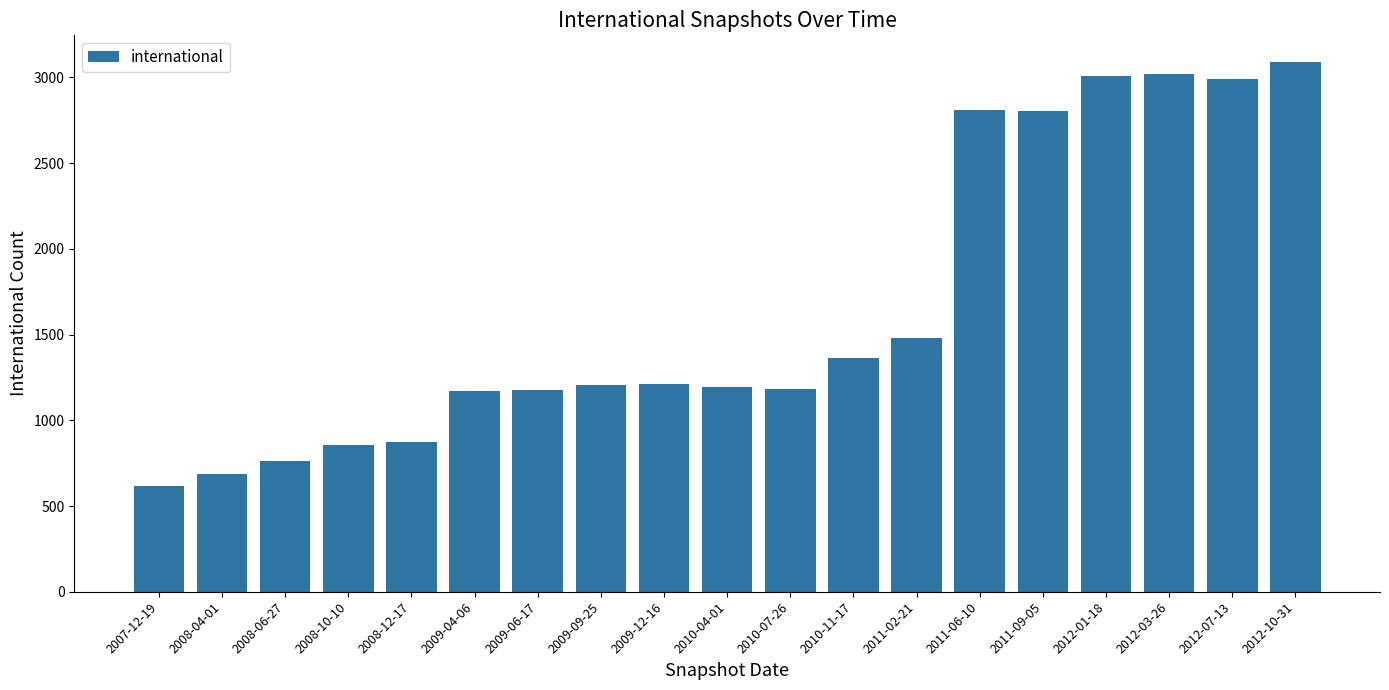

Is it true that the value at 2007-12-19 is 405?

False